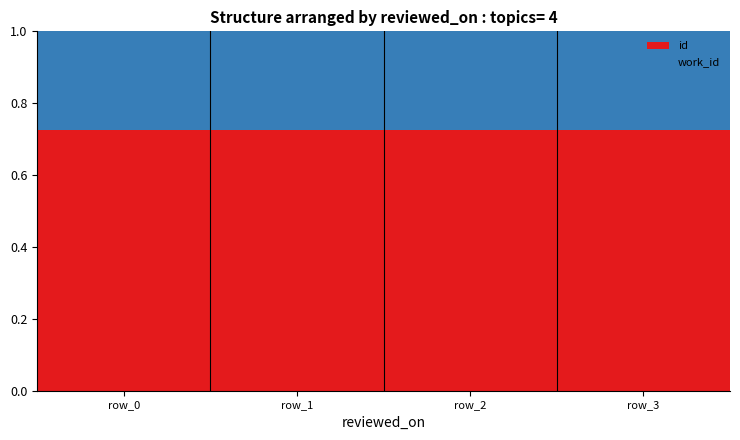

Count the id values in the range 0 to 1.

4